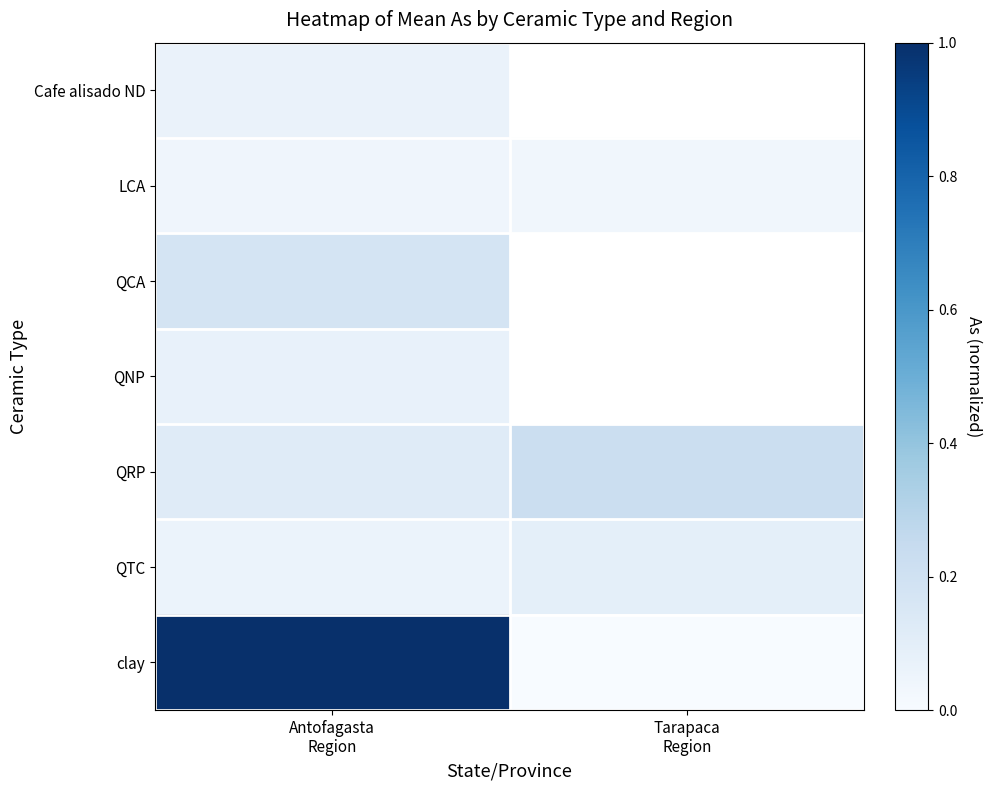

What is the maximum value shown in the chart?

1.0